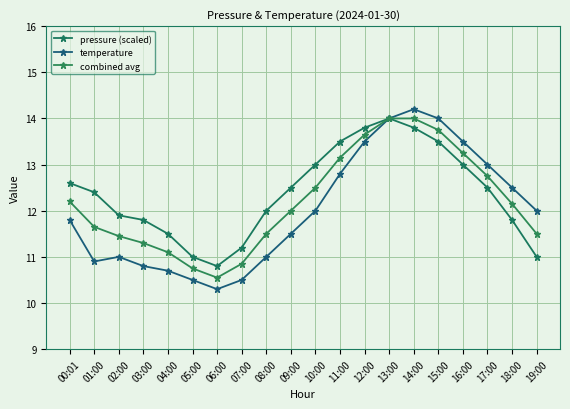

Reading right to left, transcribe all the data shown in this chart.

pressure (scaled): 11.0	11.8	12.5	13.0	13.5	13.8	14.0	13.8	13.5	13.0	12.5	12.0	11.2	10.8	11.0	11.5	11.8	11.9	12.4	12.6
temperature: 12.0	12.5	13.0	13.5	14.0	14.2	14.0	13.5	12.8	12.0	11.5	11.0	10.5	10.3	10.5	10.7	10.8	11.0	10.9	11.8
combined avg: 11.5	12.2	12.8	13.2	13.8	14.0	14.0	13.7	13.2	12.5	12.0	11.5	10.8	10.6	10.8	11.1	11.3	11.4	11.7	12.2